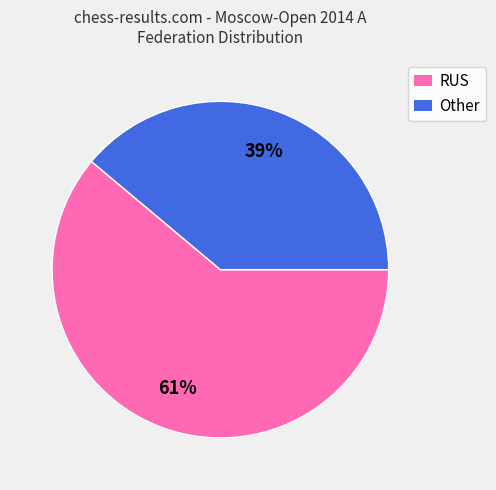

Which slice is the smallest?

Other